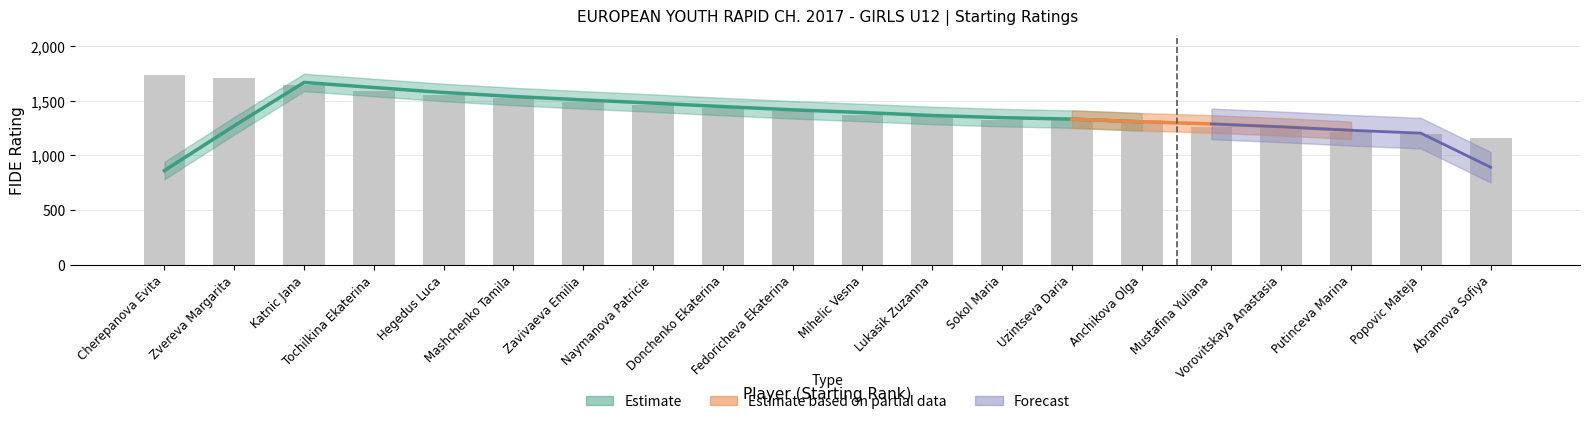

The value at Naymanova Patricie is 954. True or false?

False